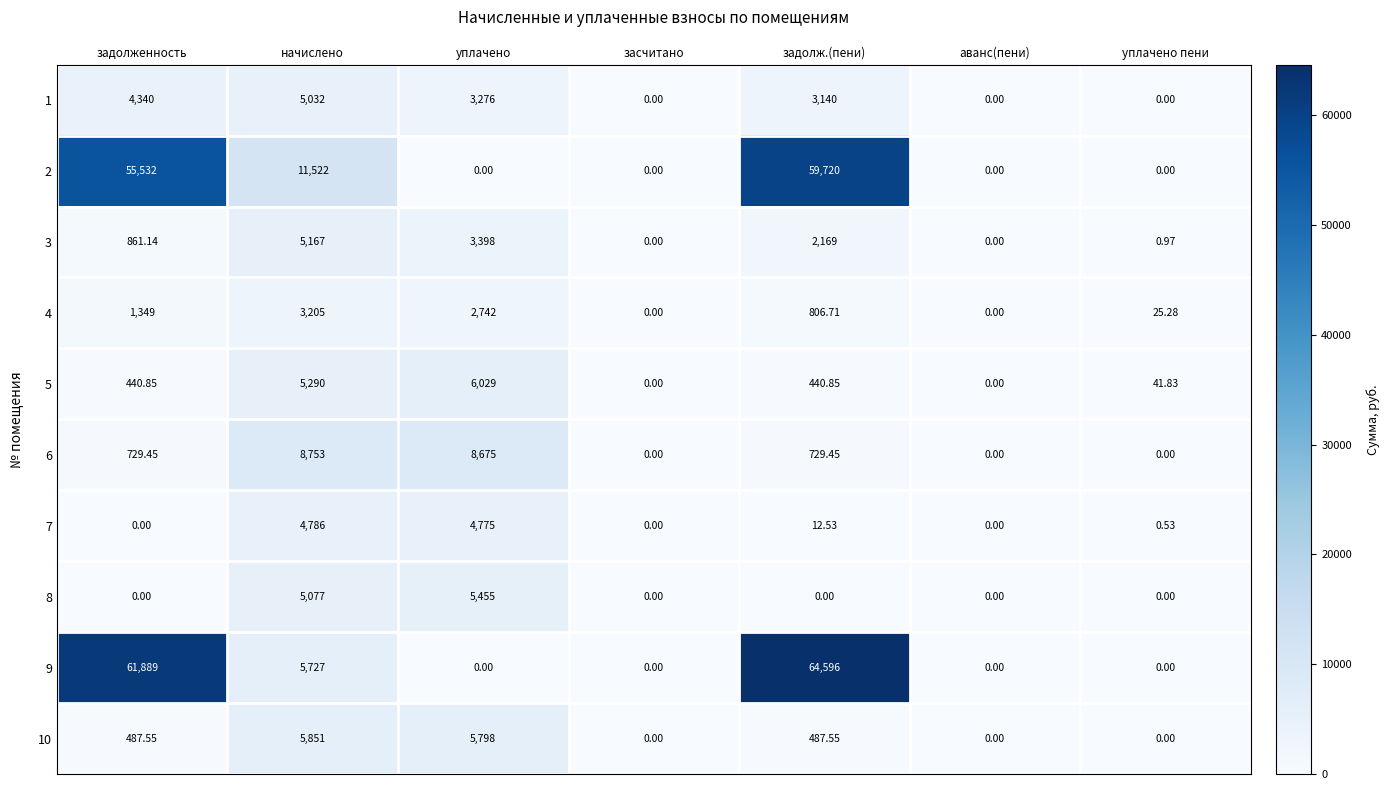

At which category does the chart reach its peak across all series?

задолж.(пени)